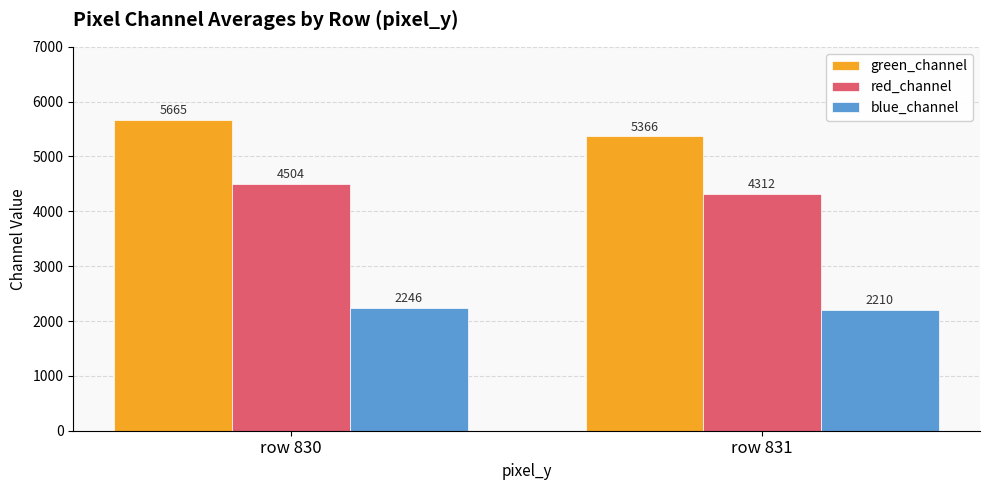

What is the sum of the green_channel values at row 831 and row 830?

11030.2